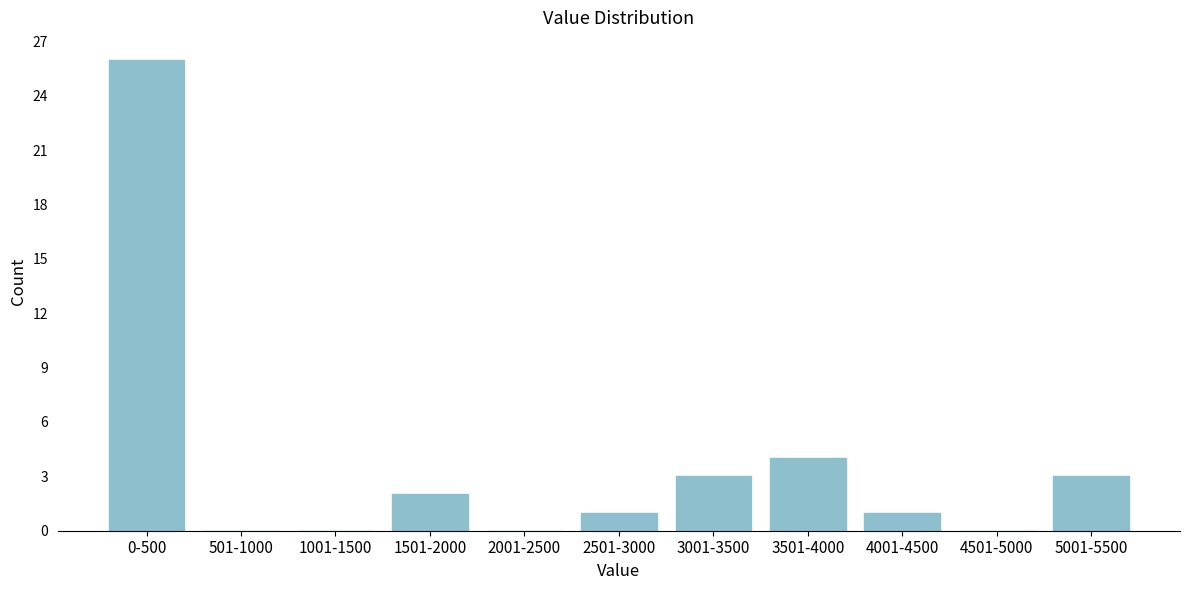

Reading right to left, extract all data points from this chart.

5001-5500=3	4501-5000=0	4001-4500=1	3501-4000=4	3001-3500=3	2501-3000=1	2001-2500=0	1501-2000=2	1001-1500=0	501-1000=0	0-500=26